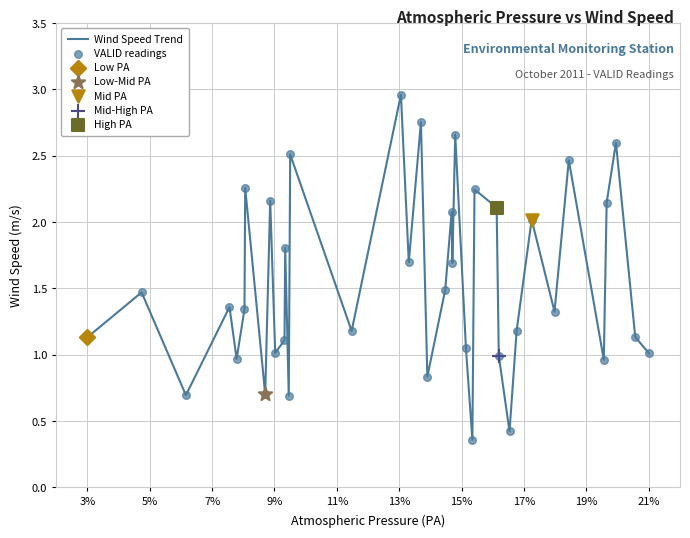

What is the difference between the maximum and minimum values?

2.6